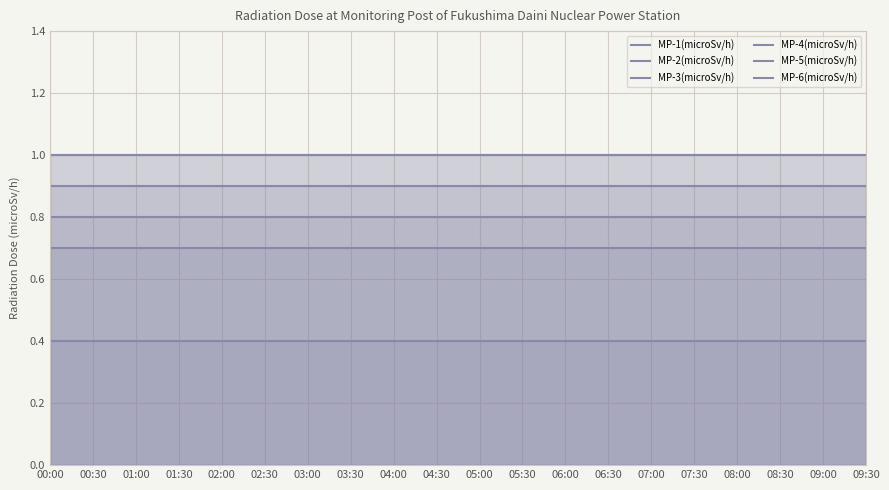

At which category does the chart reach its peak across all series?

00:00